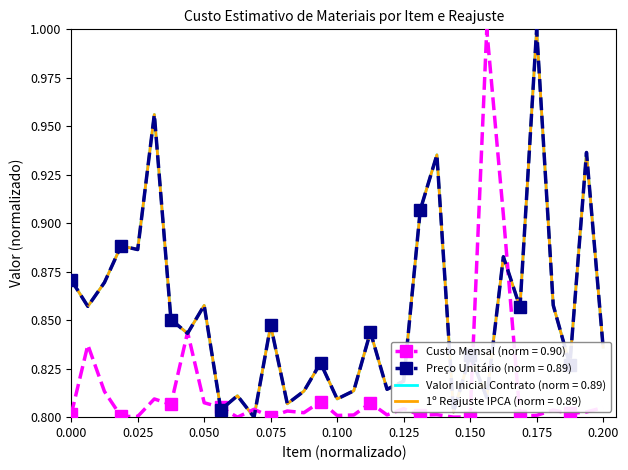

Reading left to right, what are all the values shown in this chart?

Custo Mensal: 0.8	0.8	0.8	0.8	0.8	0.8	0.8	0.8	0.8	0.8	0.8	0.8	0.8	0.8	0.8	0.8	0.8	0.8	0.8	0.8	0.8	0.8	0.8	0.8	0.8	1.0	0.9	0.8	0.8	0.8	0.8	0.8	0.8
Preco Unitario: 0.9	0.9	0.9	0.9	0.9	1.0	0.9	0.8	0.9	0.8	0.8	0.8	0.8	0.8	0.8	0.8	0.8	0.8	0.8	0.8	0.8	0.9	0.9	0.8	0.8	0.8	0.9	0.9	1.0	0.9	0.8	0.9	0.8
Valor Inicial Contrato: 0.9	0.9	0.9	0.9	0.9	1.0	0.9	0.8	0.9	0.8	0.8	0.8	0.8	0.8	0.8	0.8	0.8	0.8	0.8	0.8	0.8	0.9	0.9	0.8	0.8	0.8	0.9	0.9	1.0	0.9	0.8	0.9	0.8
1o Reajuste IPCA: 0.9	0.9	0.9	0.9	0.9	1.0	0.9	0.8	0.9	0.8	0.8	0.8	0.8	0.8	0.8	0.8	0.8	0.8	0.8	0.8	0.8	0.9	0.9	0.8	0.8	0.8	0.9	0.9	1.0	0.9	0.8	0.9	0.8